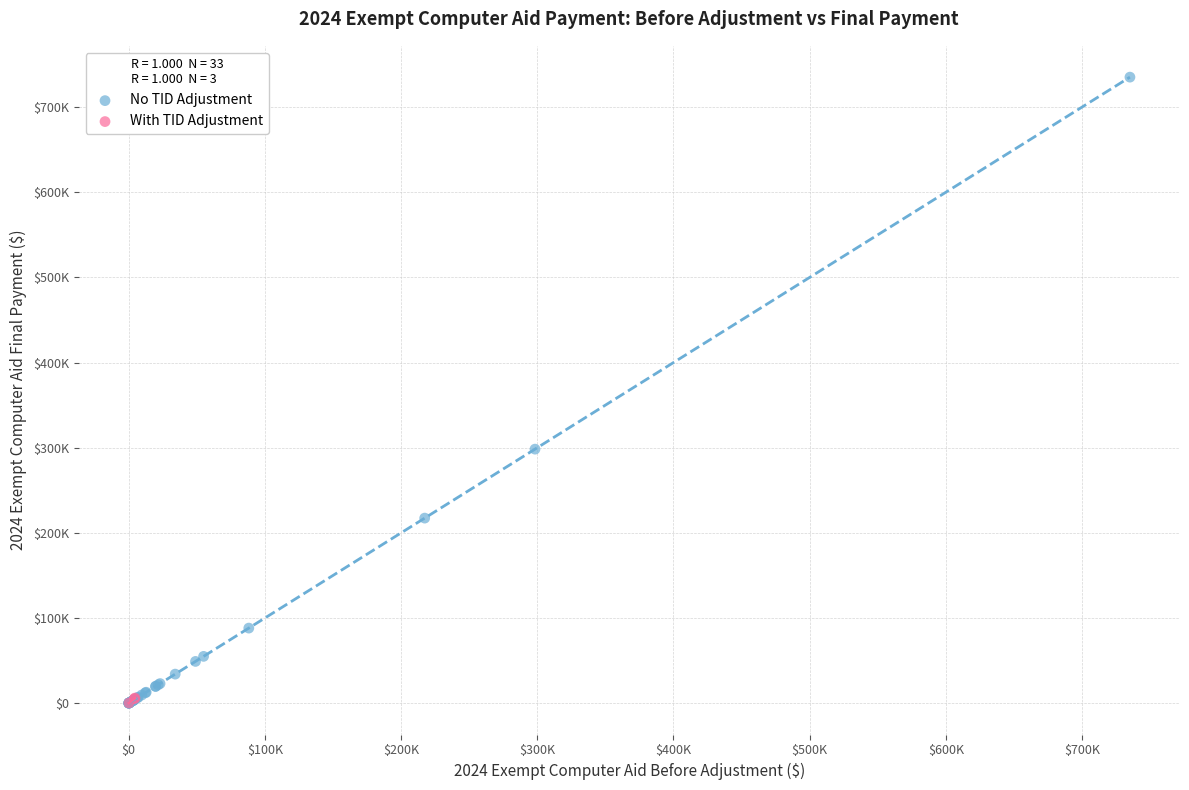

Which series contains the highest Y value?

No TID Adjustment